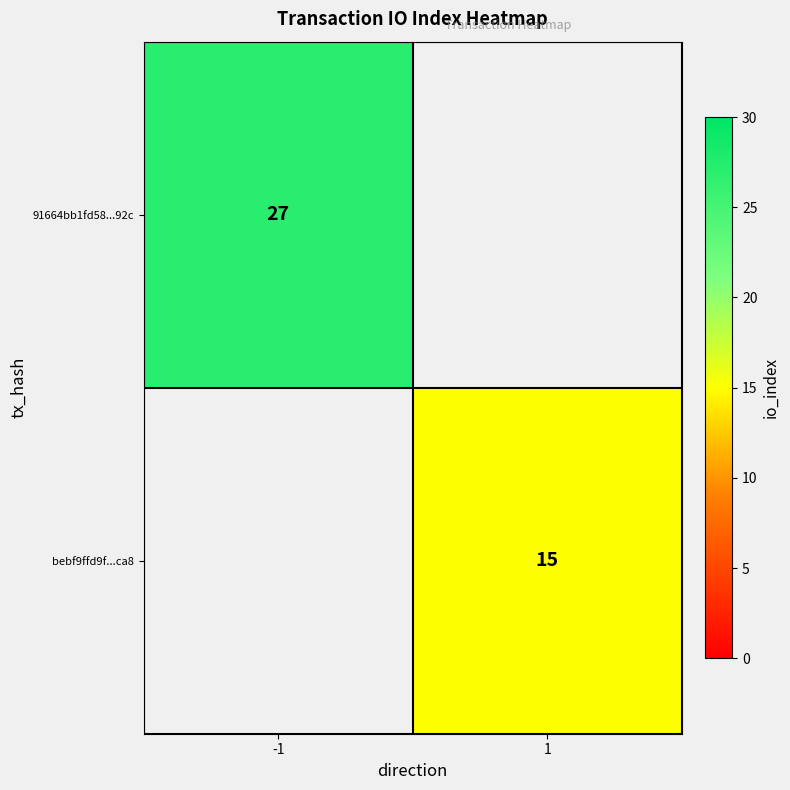

What is the lowest value of the 91664bb1fd58...92c series?

27.0